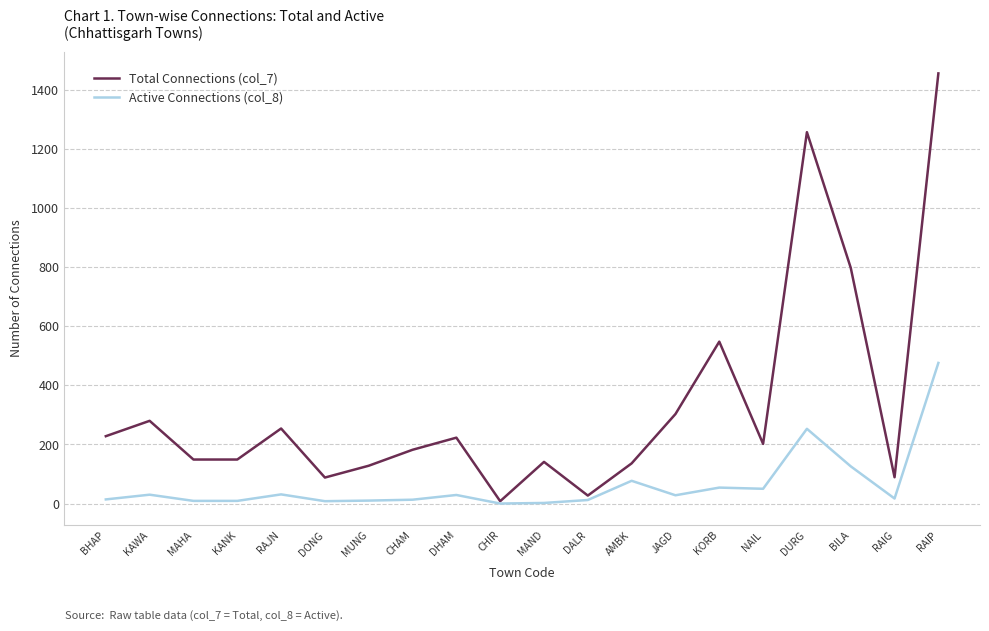

Is this an area chart (filled region under the line)?

No